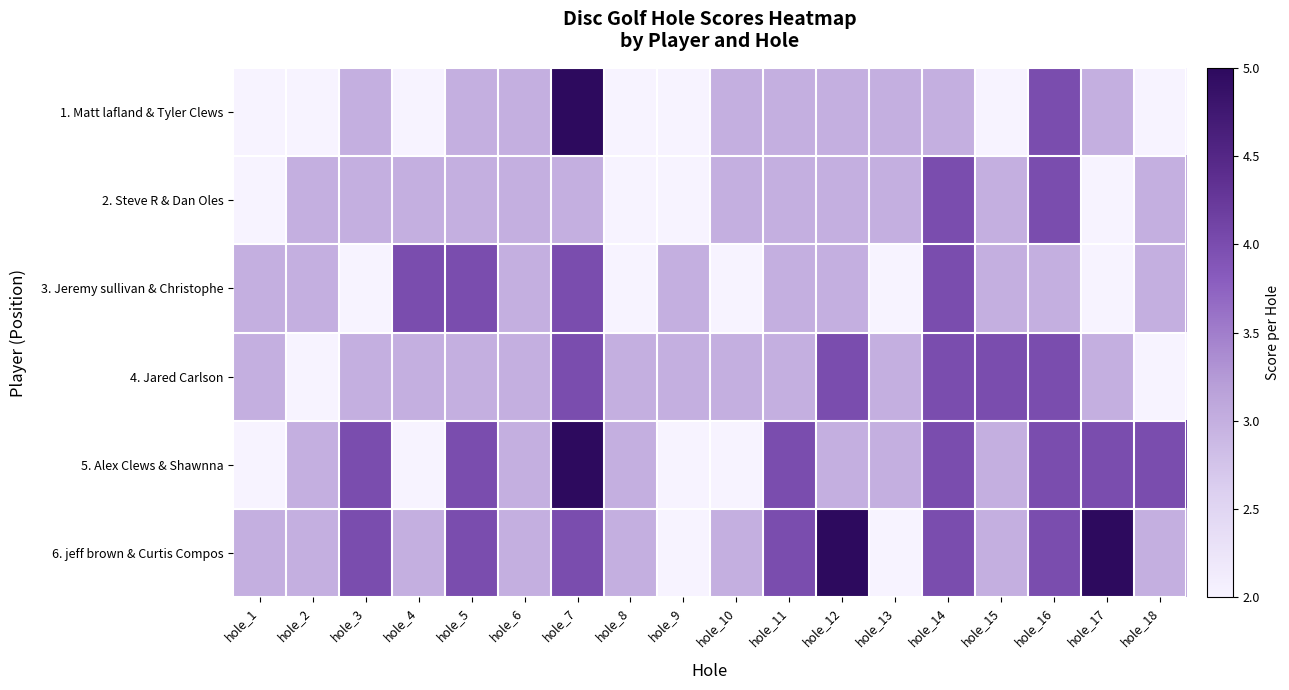

List the series in order of their peak value, highest first.

1. Matt lafland & Tyler Clews, 5. Alex Clews & Shawnna, 6. jeff brown & Curtis Compos, 2. Steve R & Dan Oles, 3. Jeremy sullivan & Christophe, 4. Jared Carlson